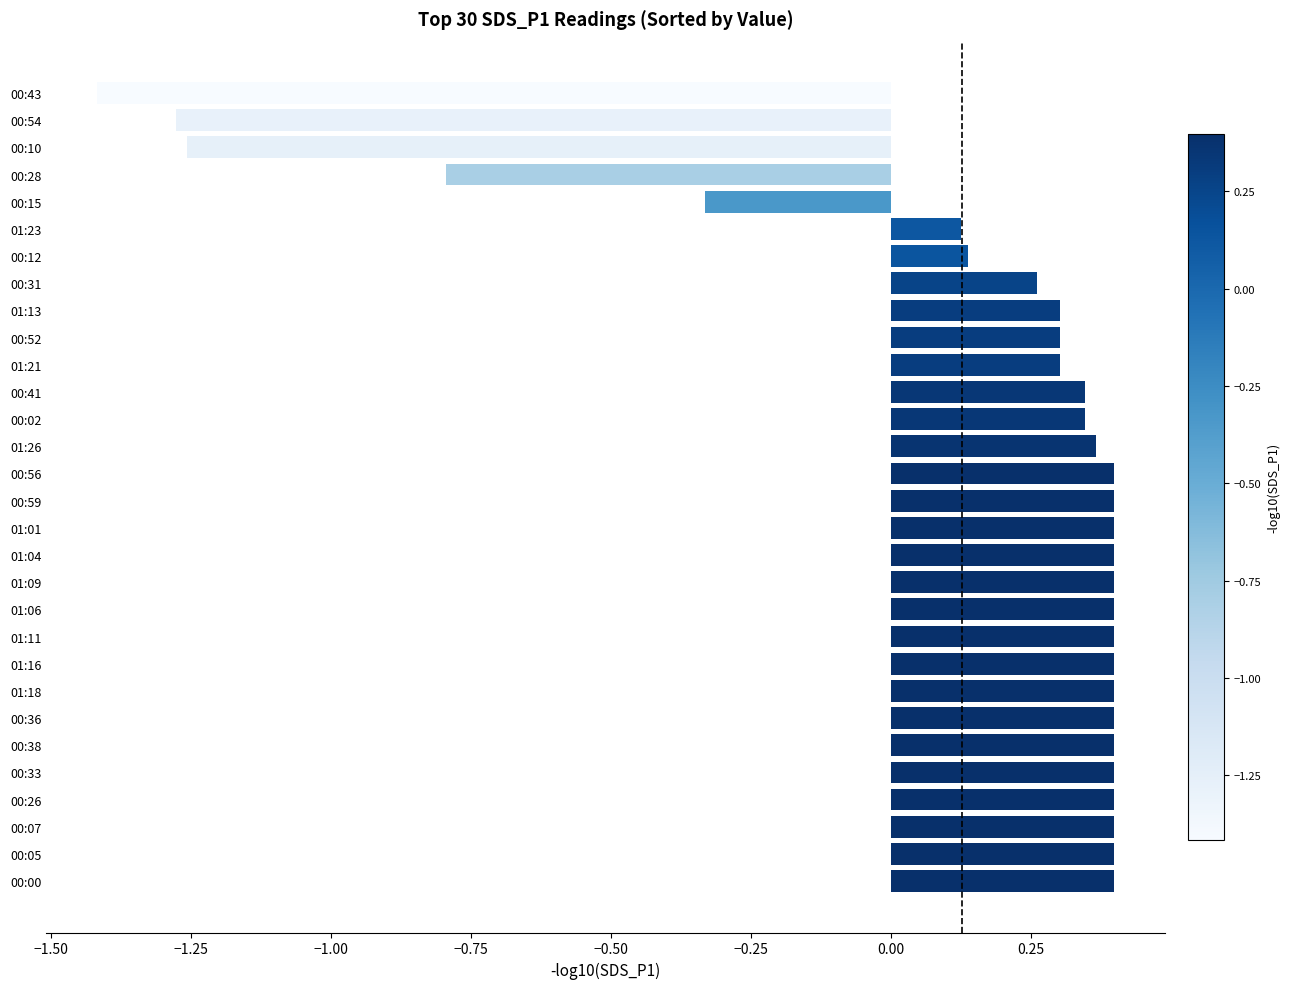

Which label corresponds to the smallest value in the chart?

00:43